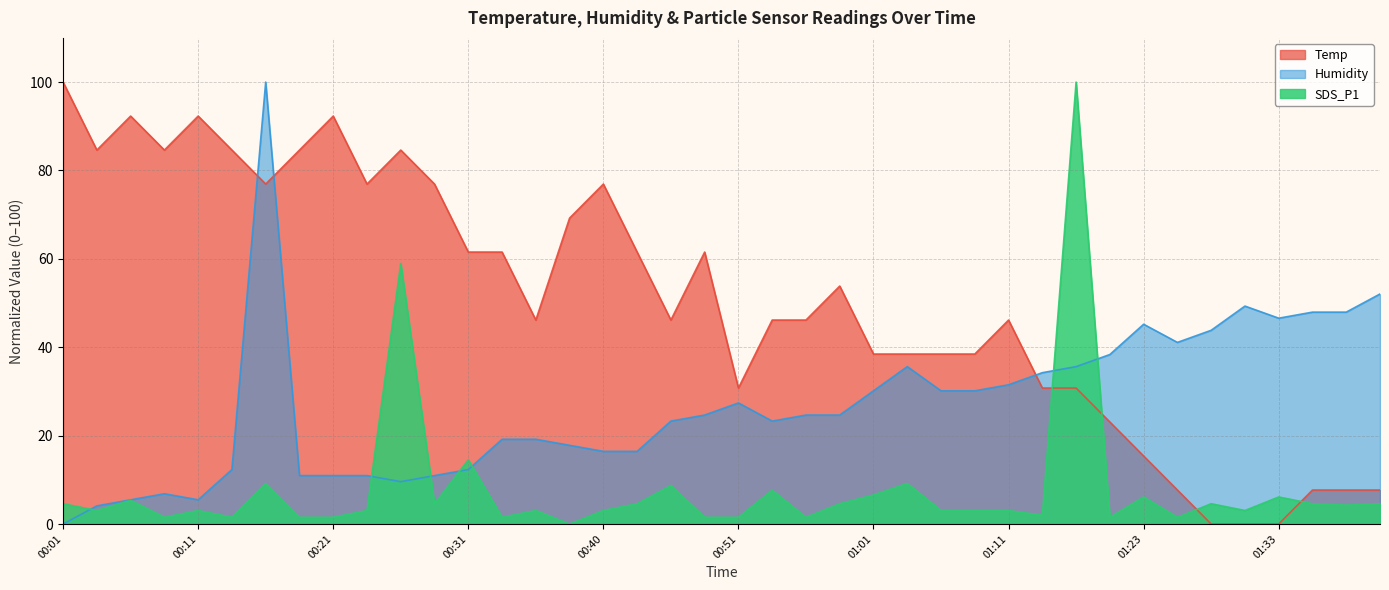

What is the approximate value of SDS_P1 at 01:05?

3.1